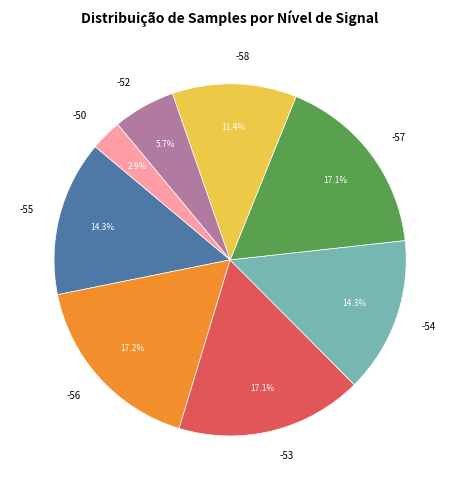

Is -55 the majority of the pie?

No